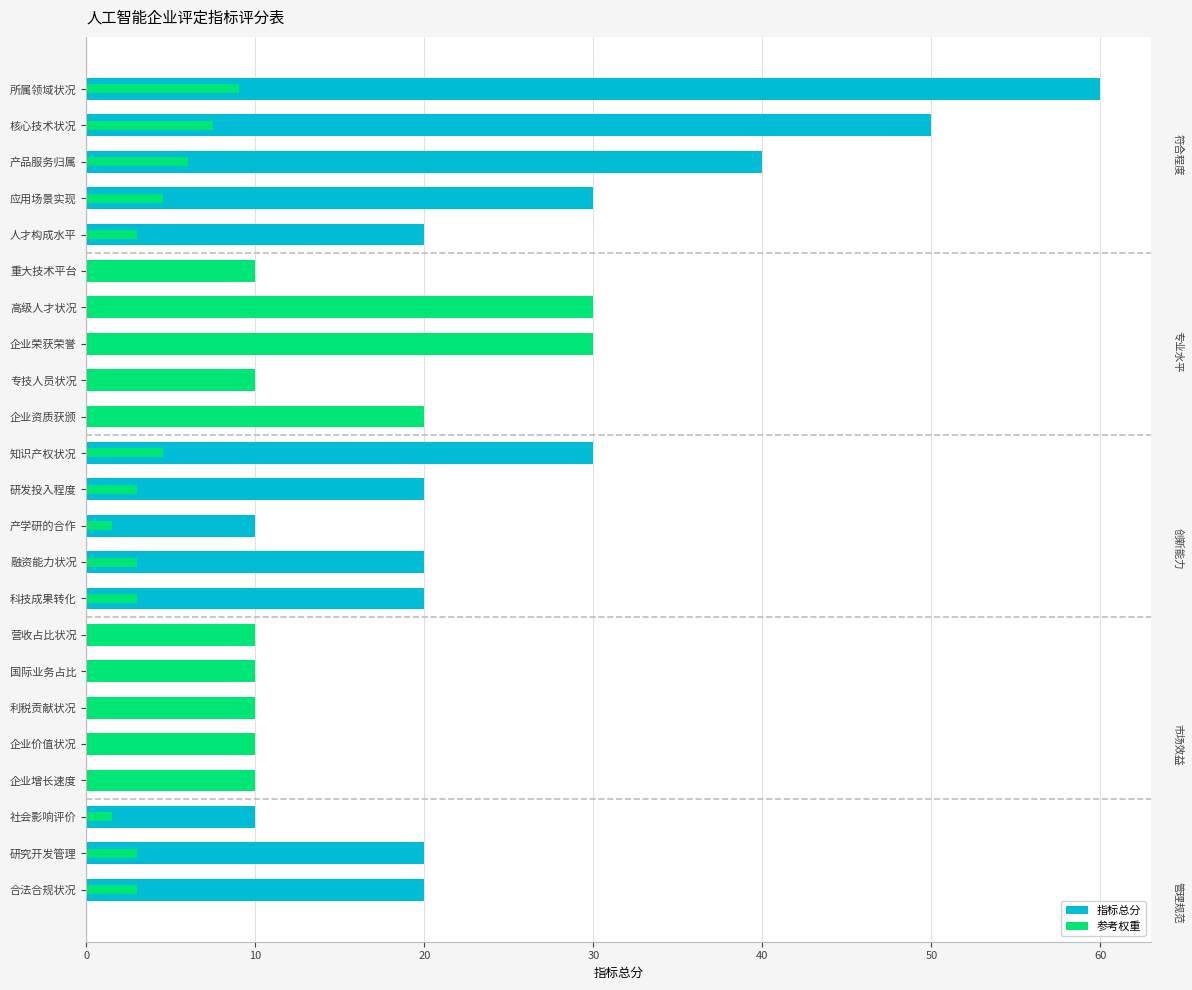

What is the value of the 指标总分 bar at the 7th from the left?

30.0